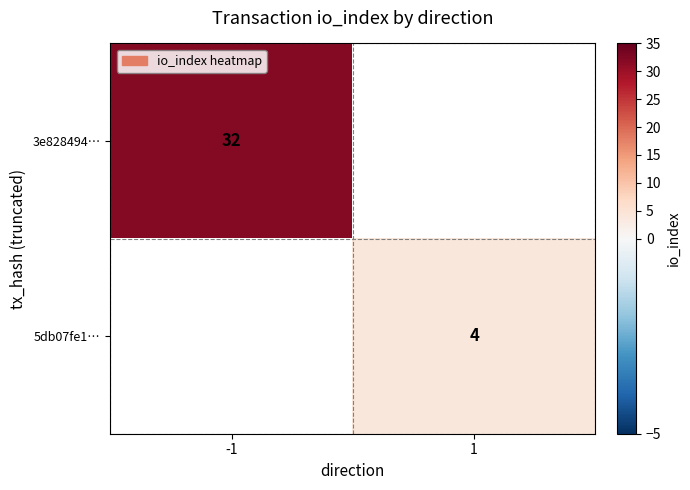

Is it true that 3e828494… equals 32 at -1?

True